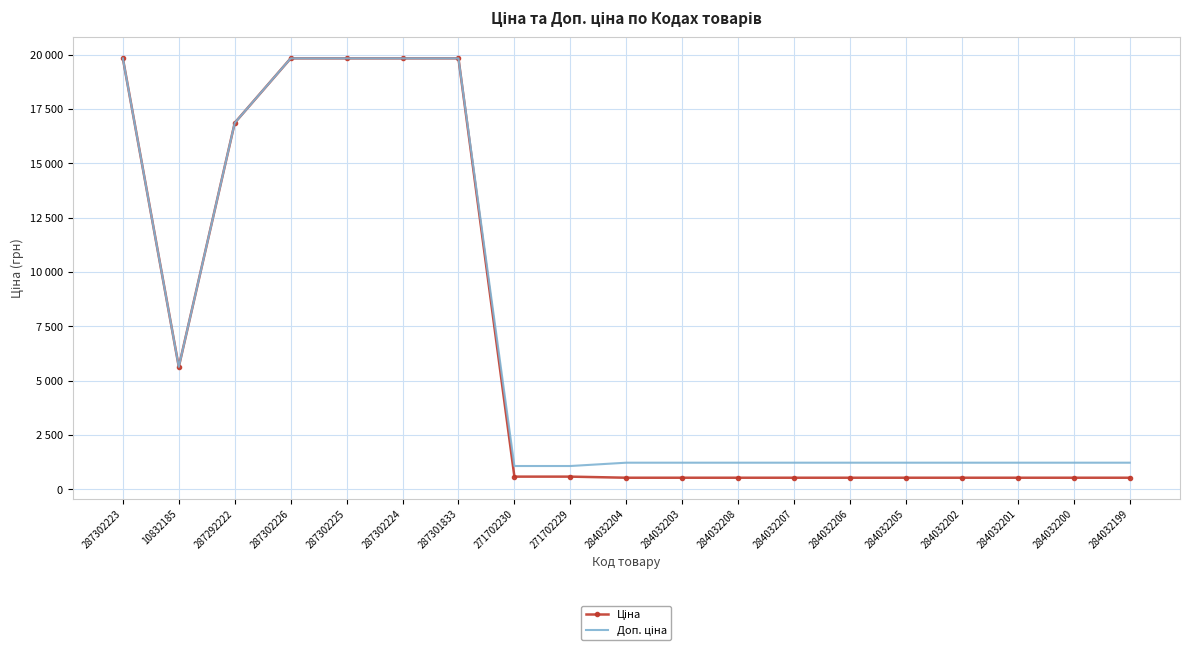

What is the approximate value of Ціна at 284032205?

535.4